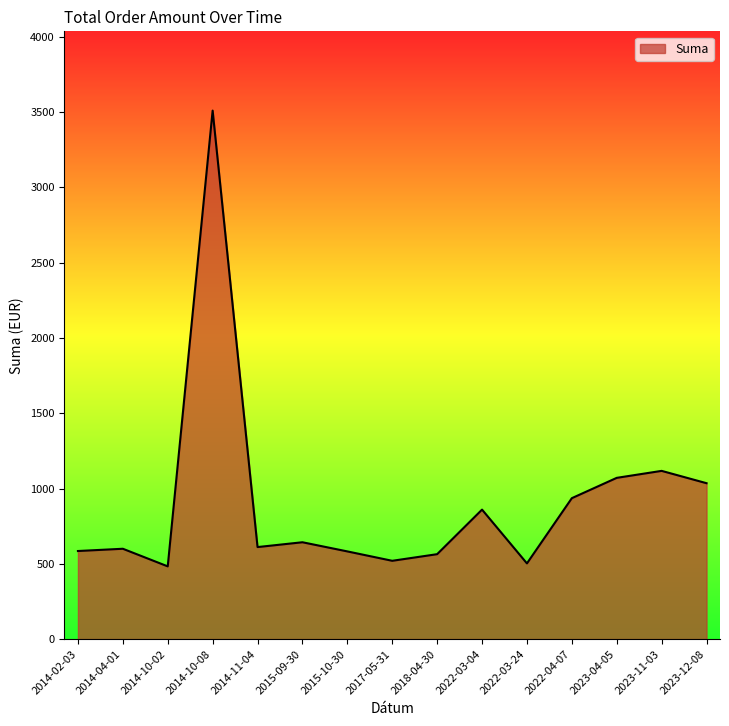

What is the greatest value displayed?

3510.5